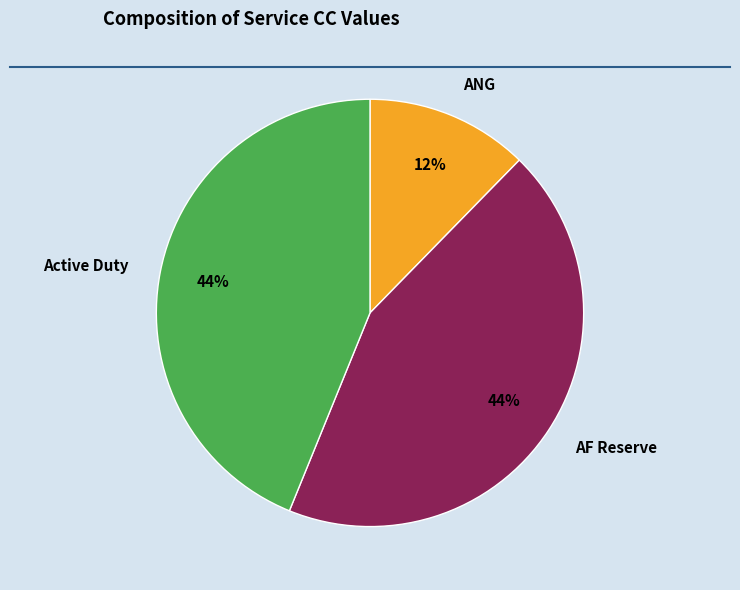

Approximately how many times larger is the value at ANG compared to Active Duty?

0.3